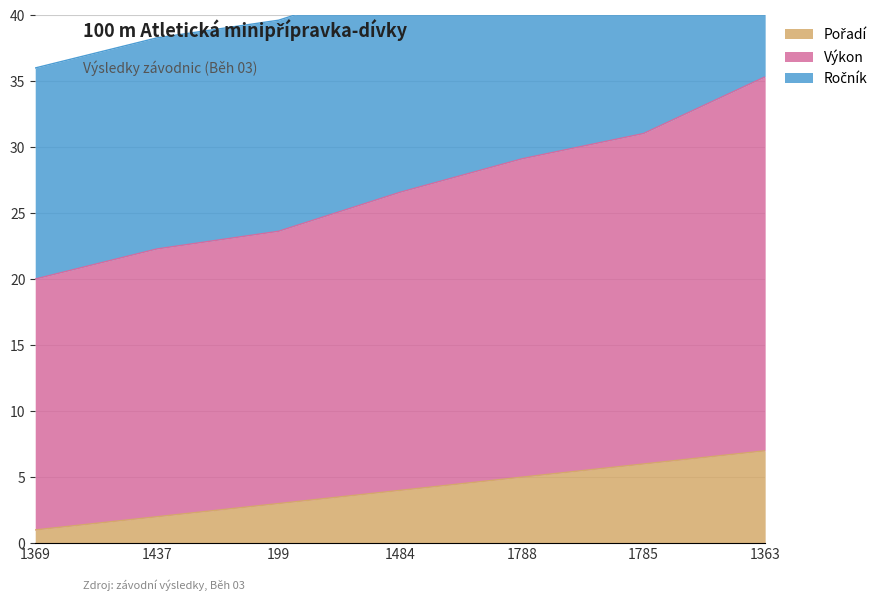

True or false: Pořadí and Výkon cross at least once.

False